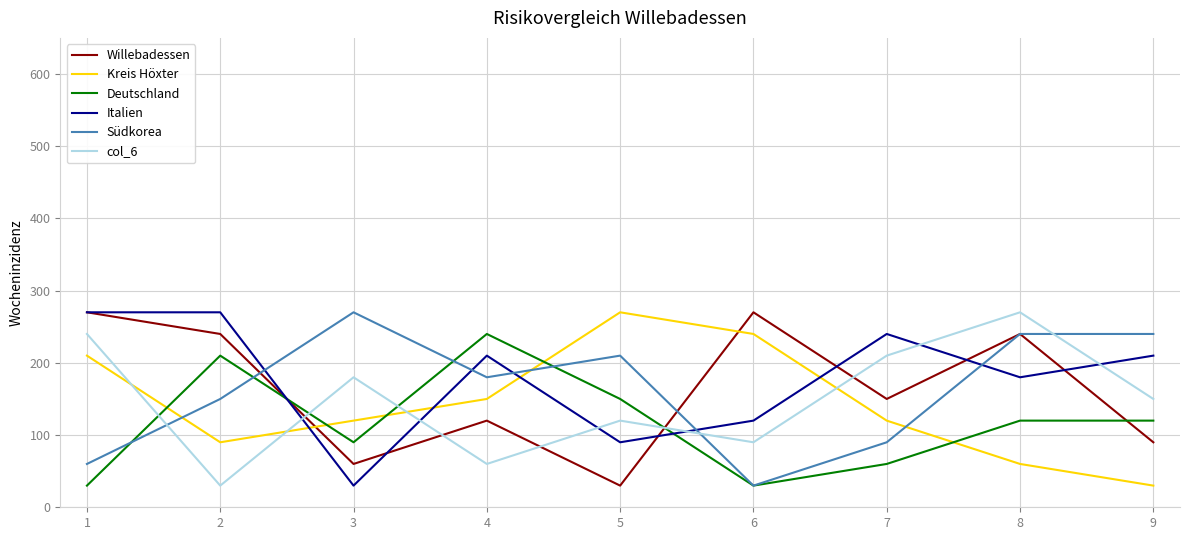

Reading left to right, transcribe all the data shown in this chart.

Willebadessen: 270	240	60	120	30	270	150	240	90
Kreis Höxter: 210	90	120	150	270	240	120	60	30
Deutschland: 30	210	90	240	150	30	60	120	120
Italien: 270	270	30	210	90	120	240	180	210
Südkorea: 60	150	270	180	210	30	90	240	240
col_6: 240	30	180	60	120	90	210	270	150